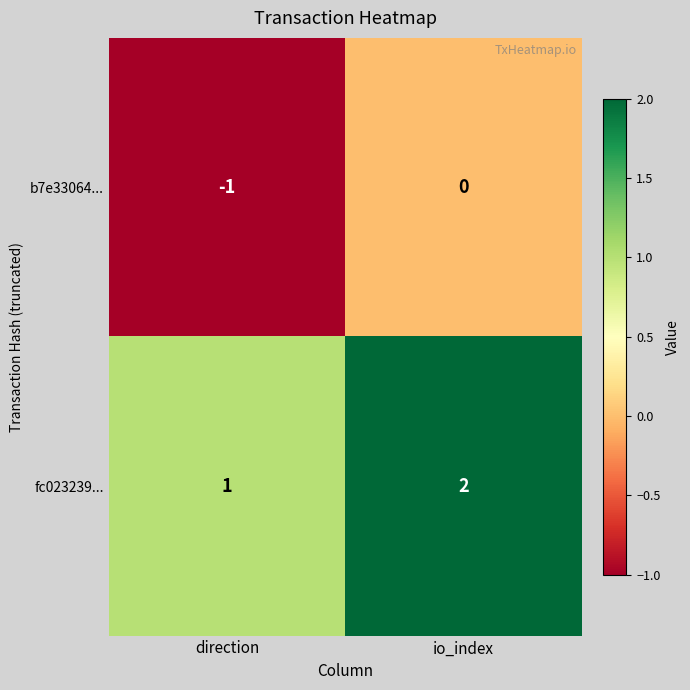

At which label does fc023239... reach its peak?

io_index